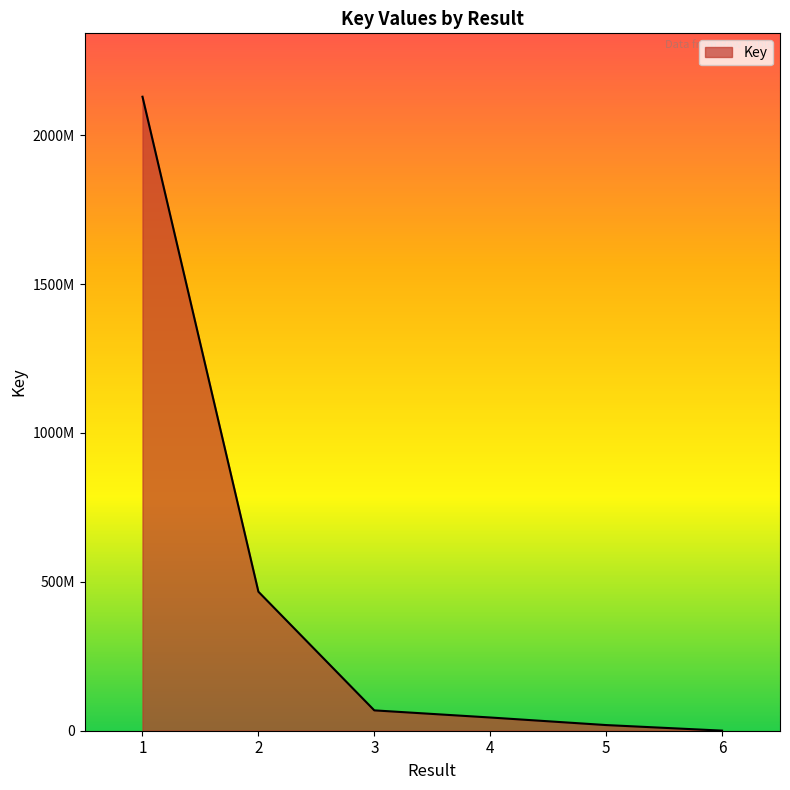

List the labels in order of value, largest first.

1, 2, 3, 4, 5, 6